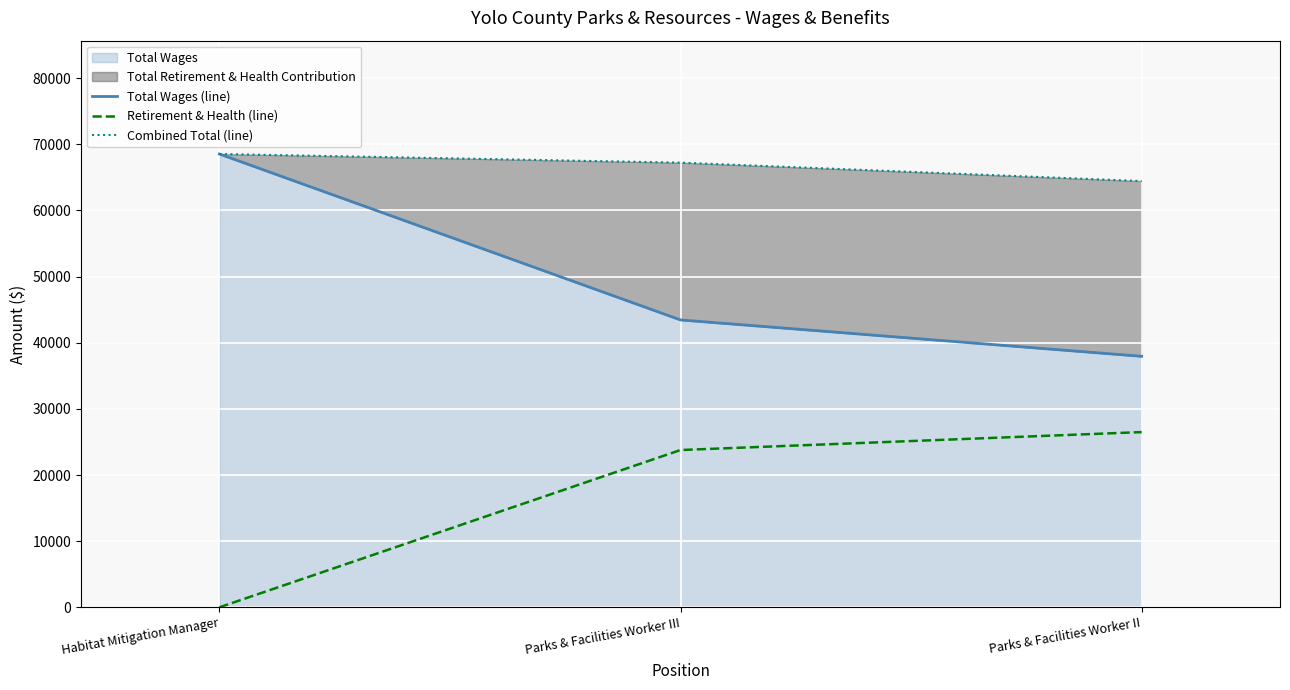

Where does the Combined Total (line) series first go above 67235?

Habitat Mitigation Manager